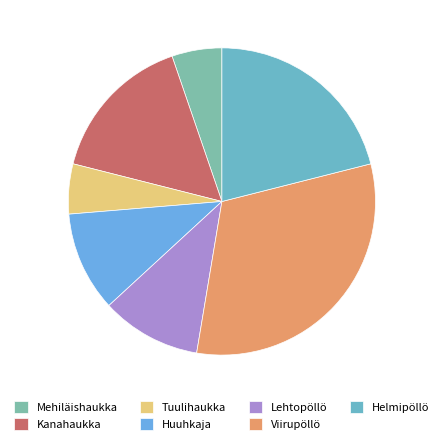

How many slices are in this pie chart?

7